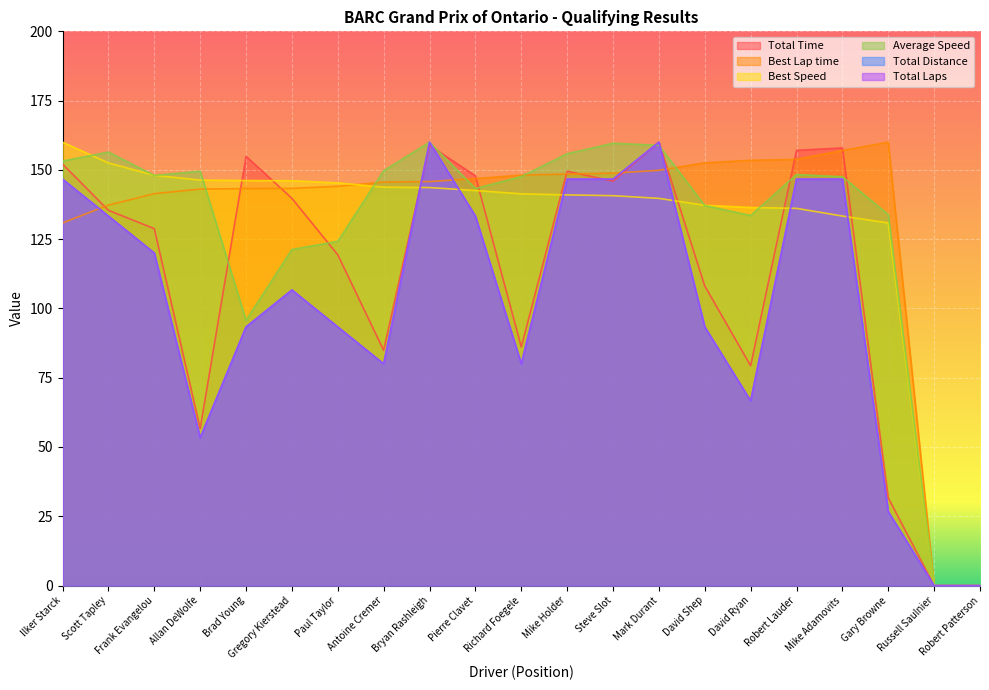

What position from the left is David Shep?

15